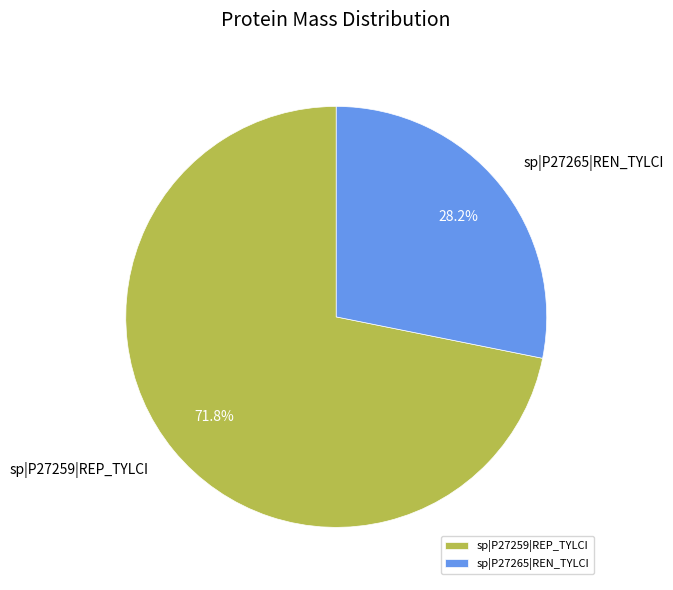

Count the number of slices in the pie.

2